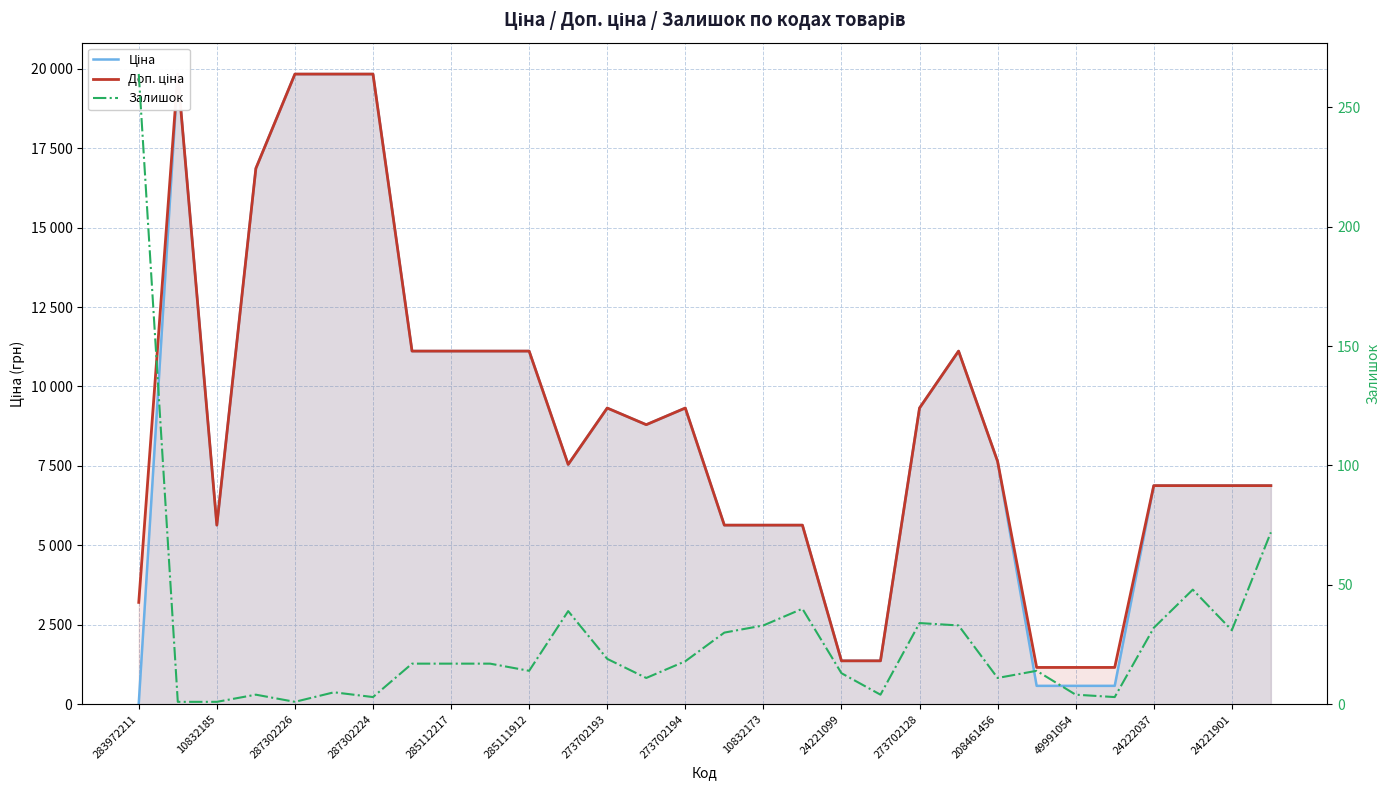

At how many categories does at least one series exceed 12299?

5